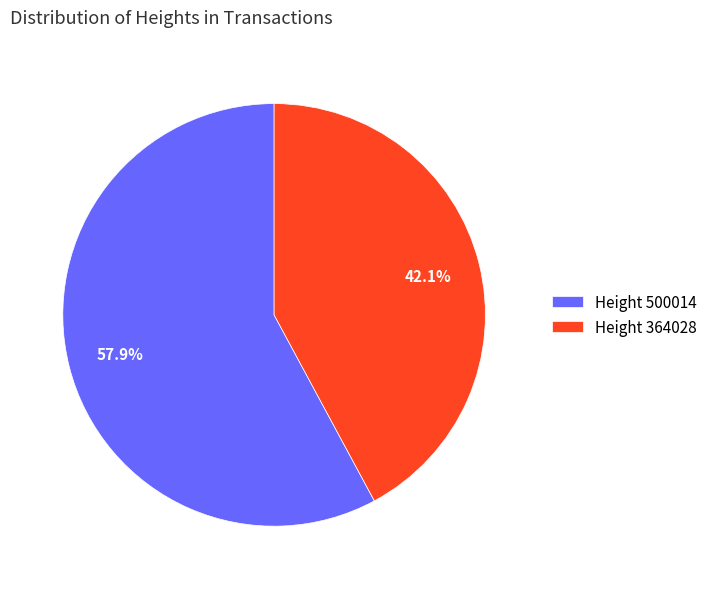

Between Height 500014 and Height 364028, which is larger?

Height 500014